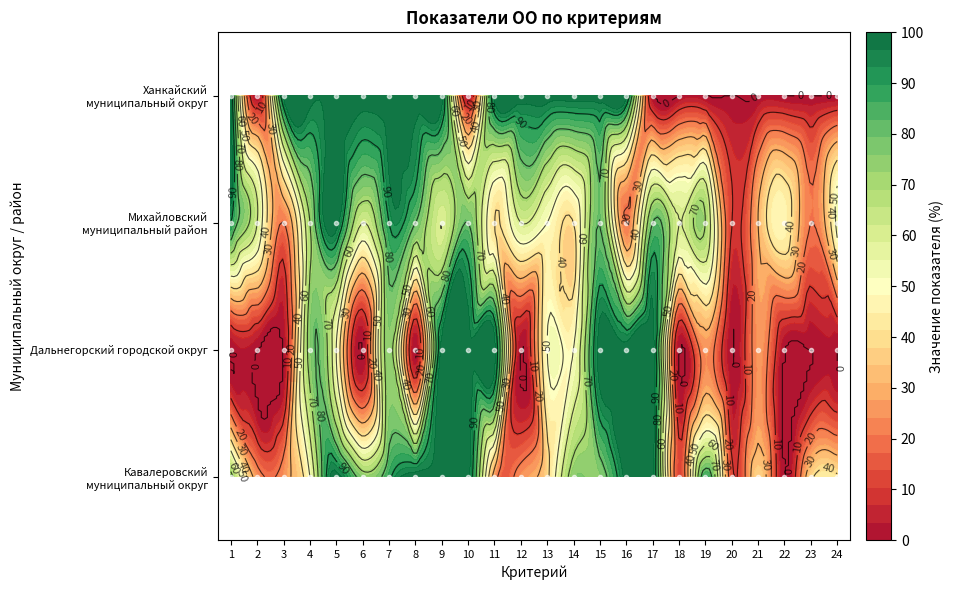

Rank the series by their maximum value, from highest to lowest.

Кавалеровский муниципальный округ, Дальнегорский городской округ, Михайловский муниципальный район, Ханкайский муниципальный округ